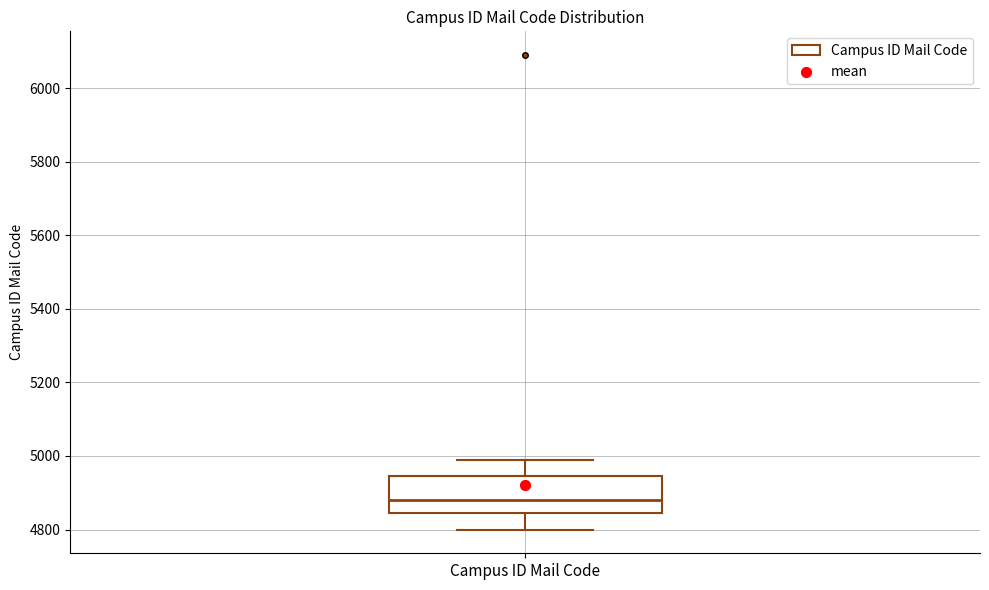

Transcribe this box plot: give where the median line is, the range the box spans, and where the two whiskers end, as read against the y-axis. The values are not printed on the chart, so give them approximately, as read against the axis.

median 4880, box 4840 to 4940, whiskers 4800 to 5000